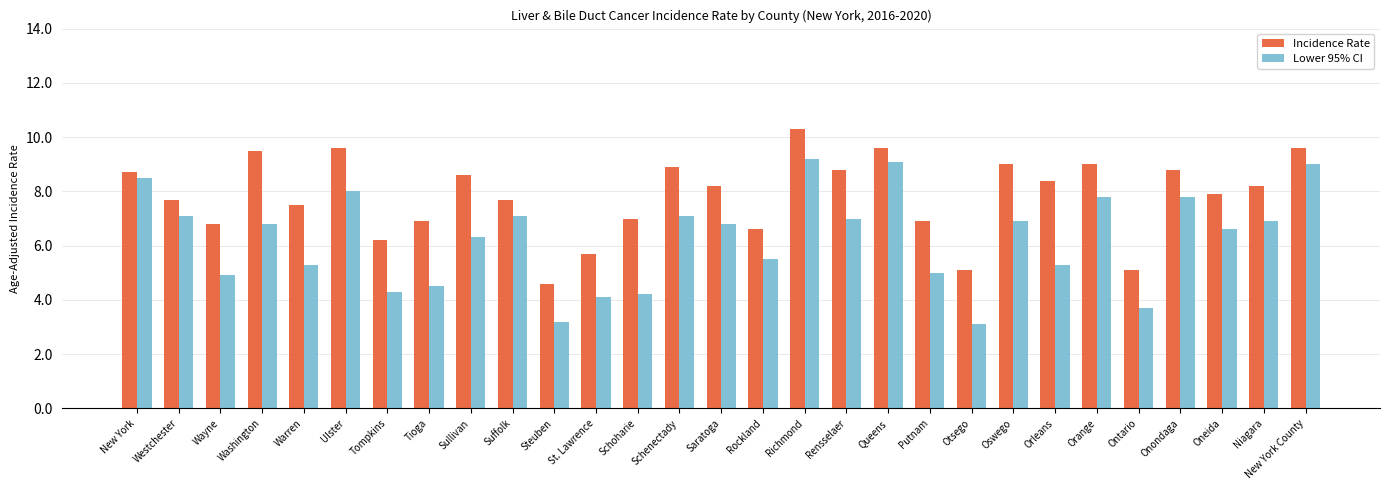

At how many categories does at least one series exceed 5?

28